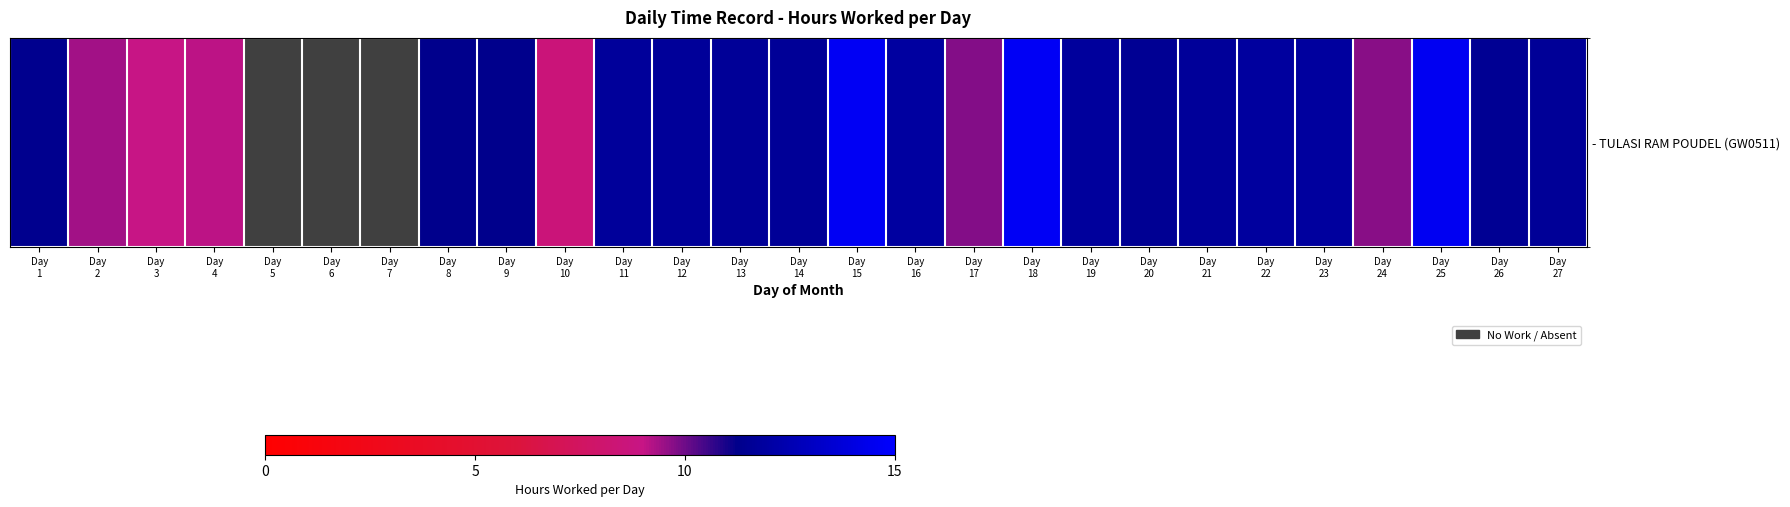

True or false: the data shows 11.3 at Day
8.

True